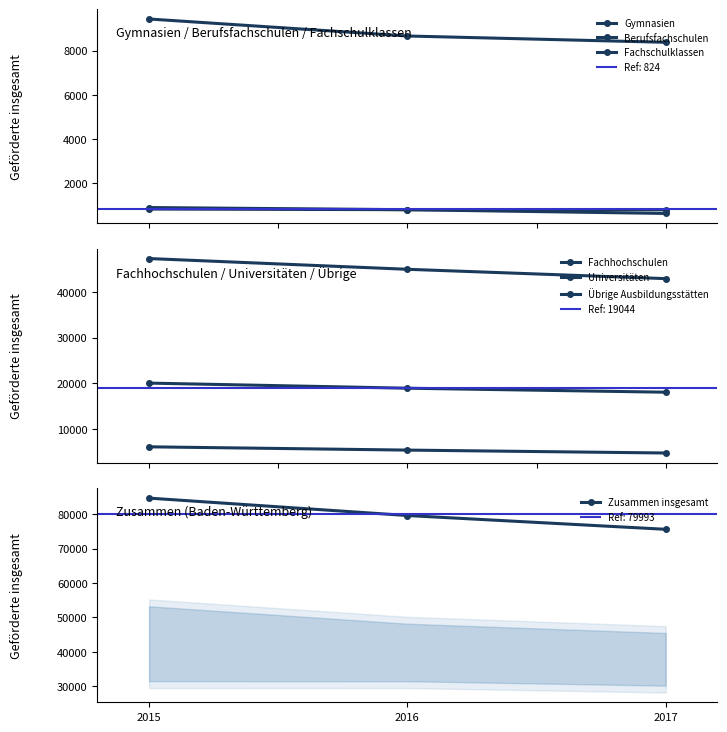

What is the value of the Zusammen insgesamt point at the 1st from the left?

84706